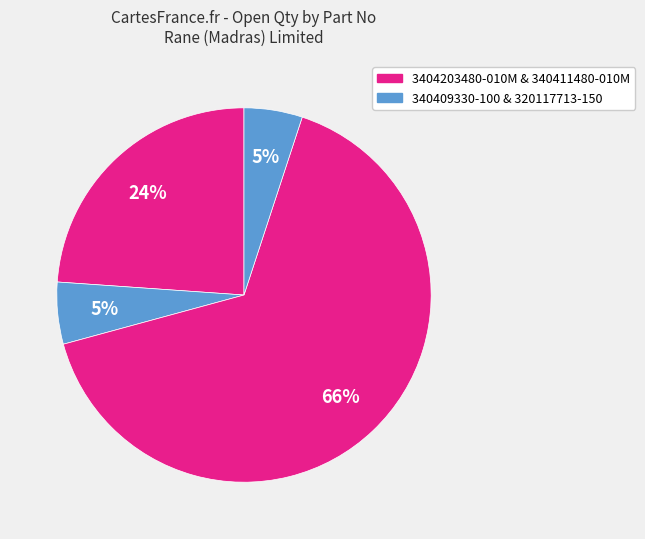

Count the number of slices in the pie.

4